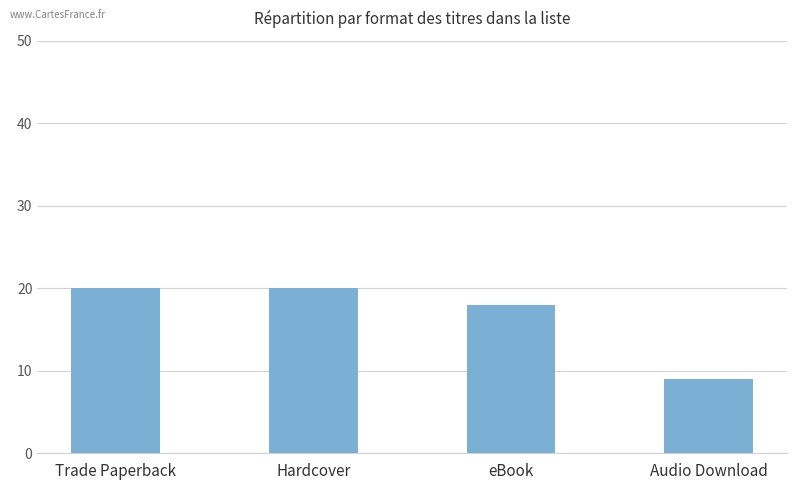

Between Trade Paperback and Audio Download, which is larger?

Trade Paperback